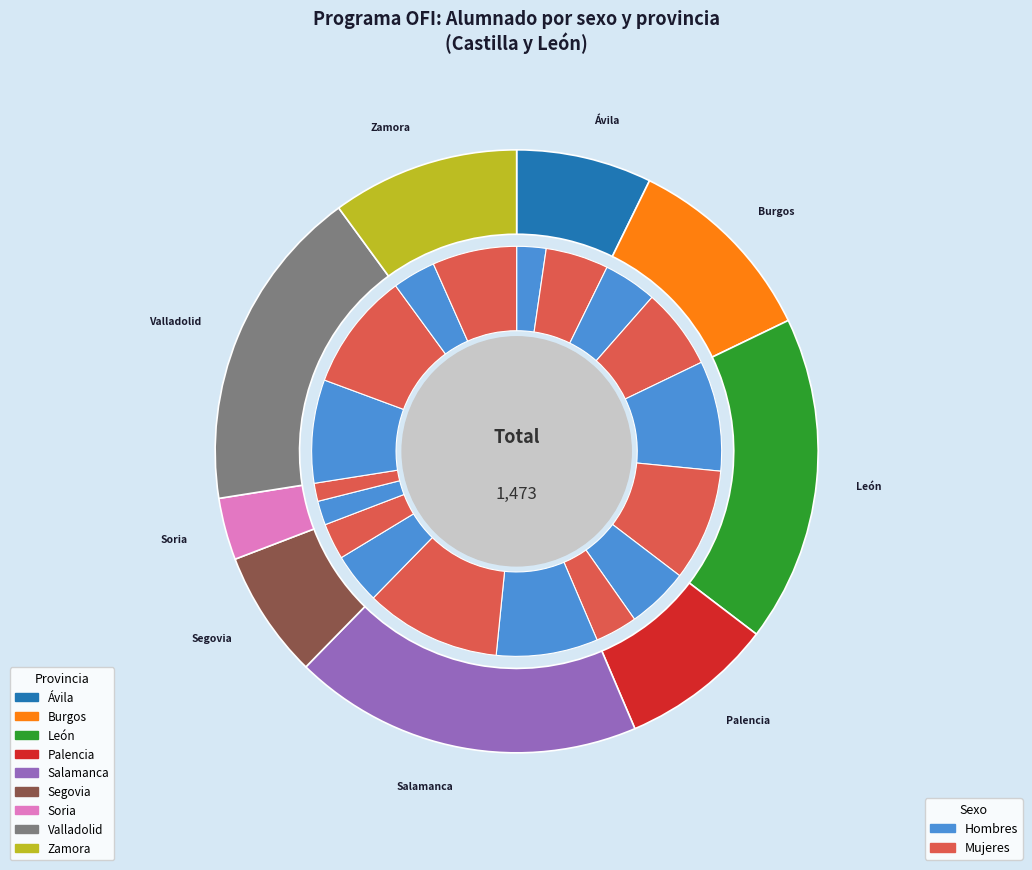

How many slices are in this pie chart?

9